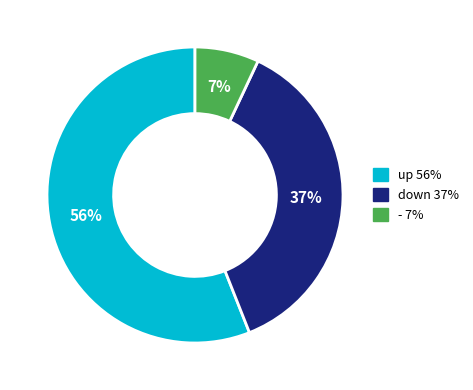

Is - the majority of the pie?

No